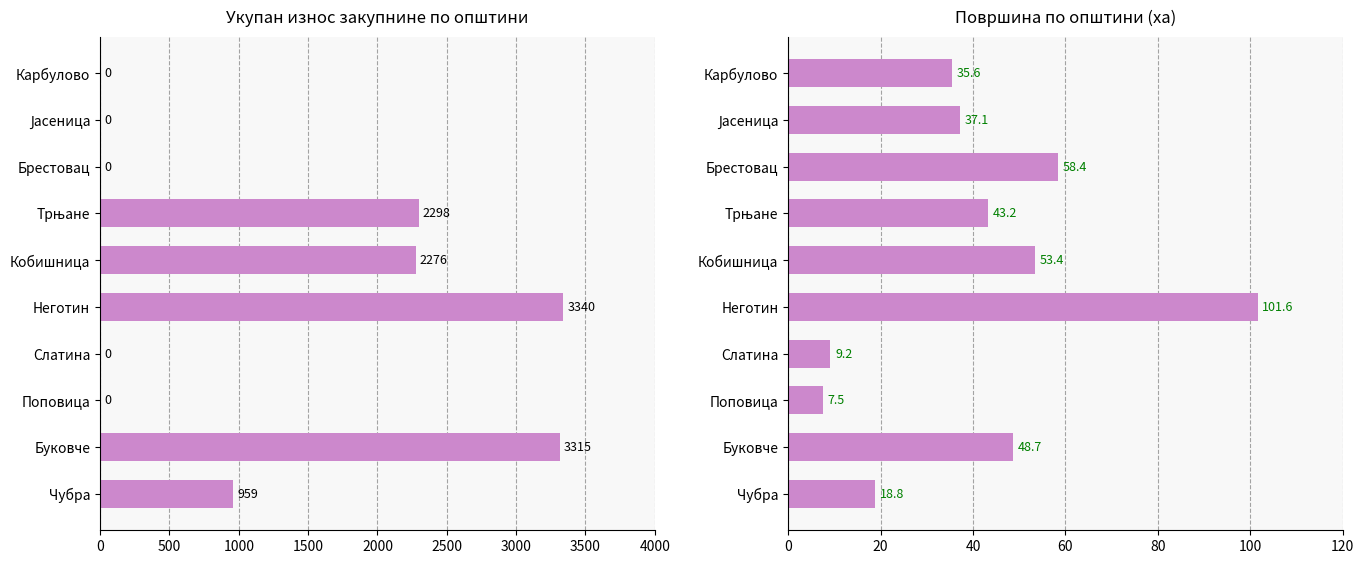

How many data points in Укупан износ годишње закупнине (еур) are above 959?

5